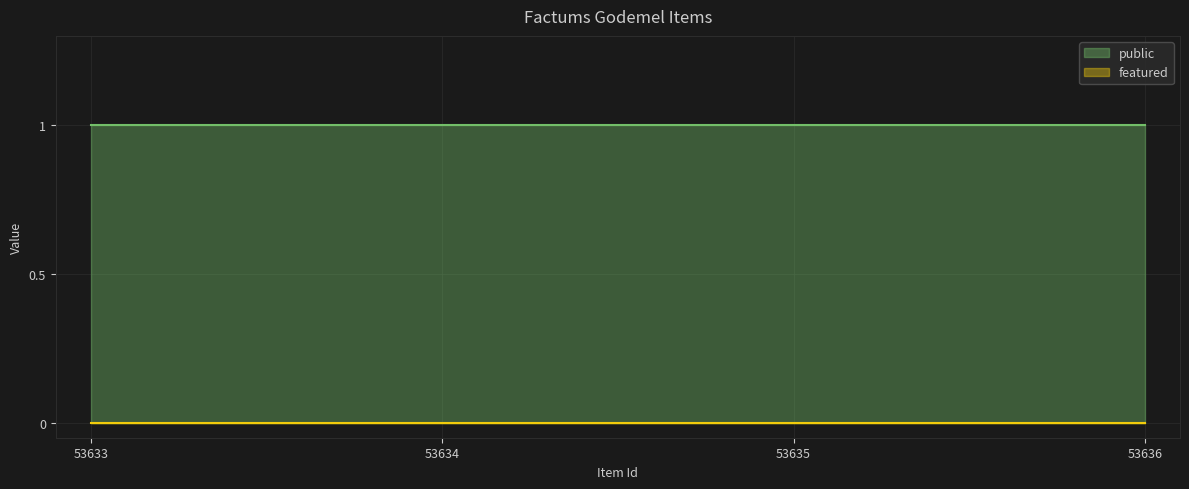

What is the total value across all series at 53636?

1